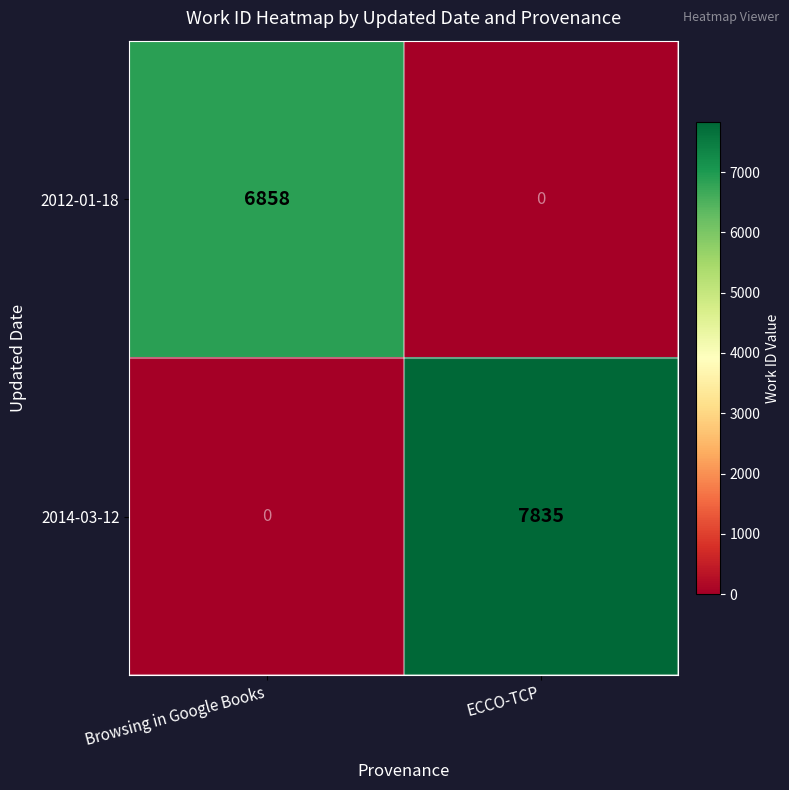

Reading left to right, what are all the values shown in this chart?

2012-01-18: 6858	0
2014-03-12: 0	7835